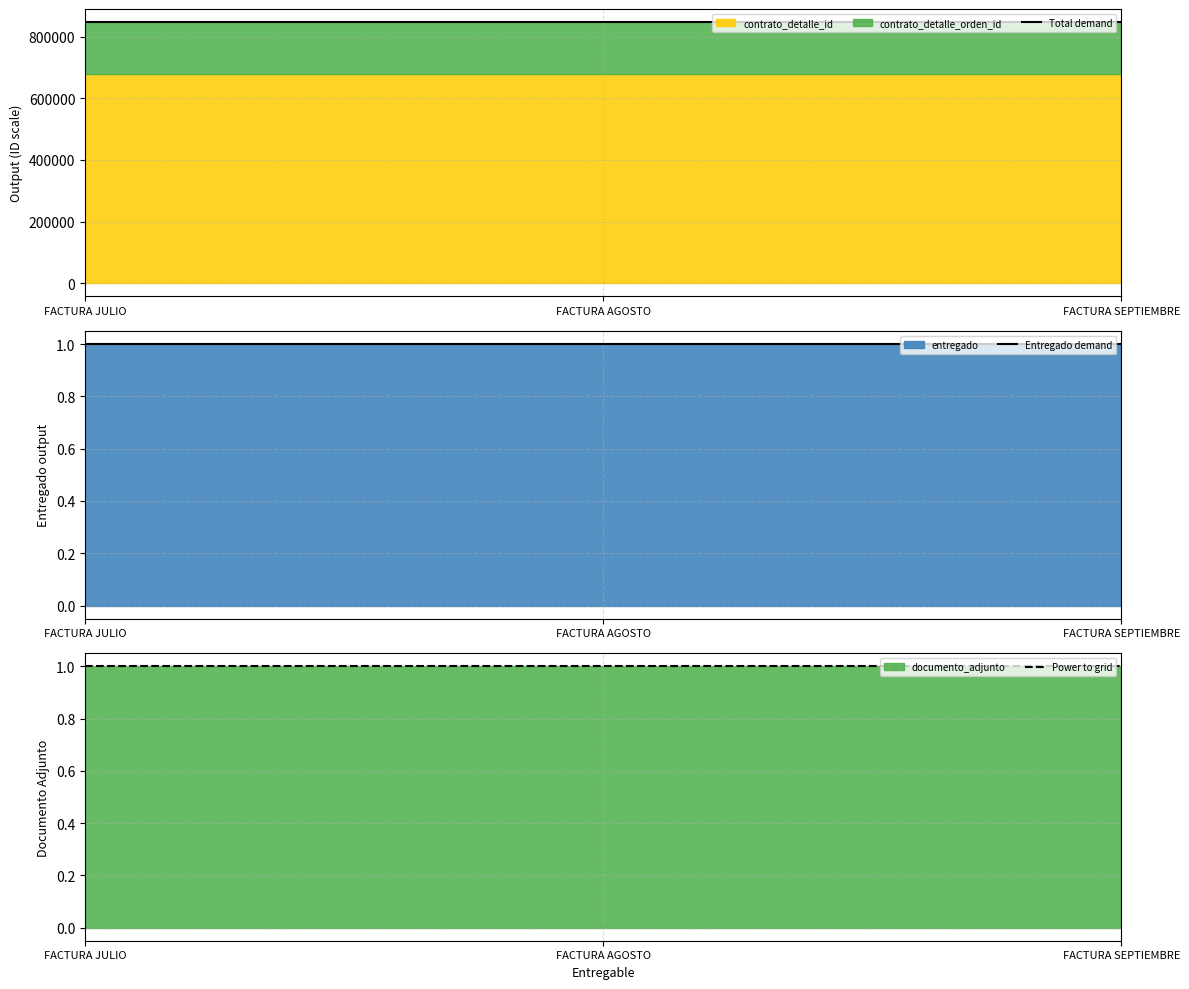

Reading left to right, what are all the values shown in this chart?

Total demand: 846925	846925	846925
Entregado demand: 1	1	1
Power to grid: 1	1	1